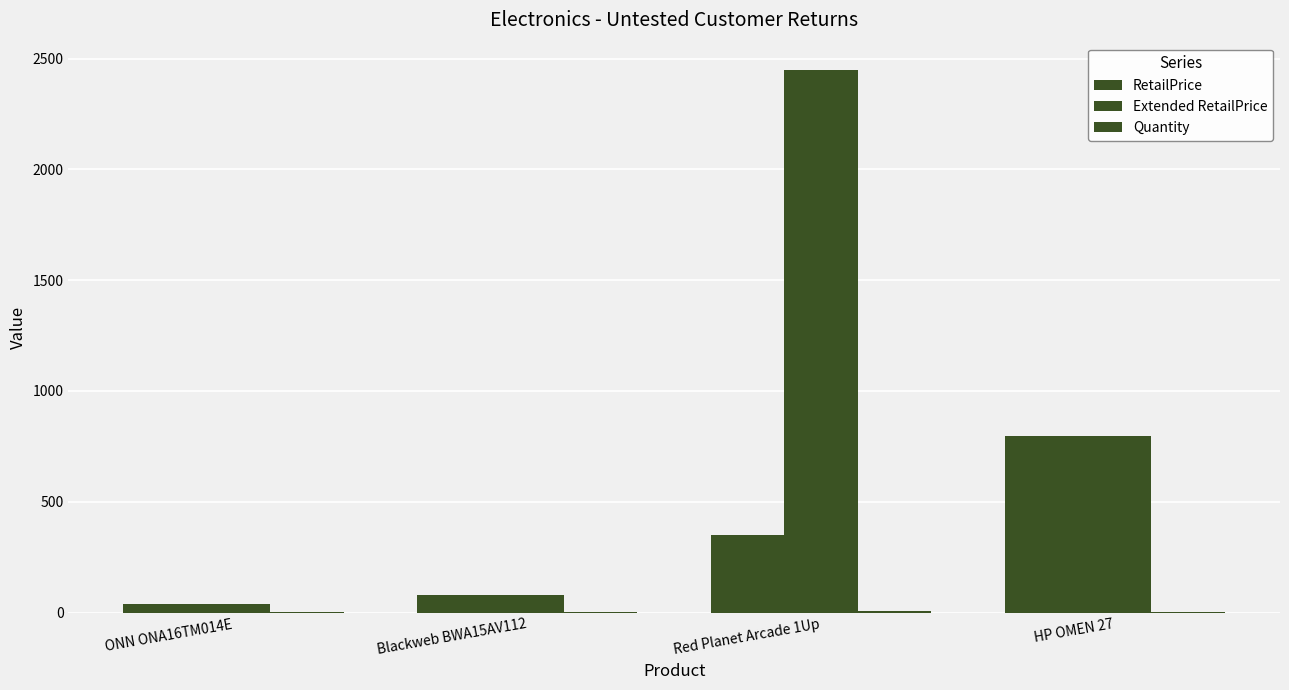

How many series are shown in this chart?

3